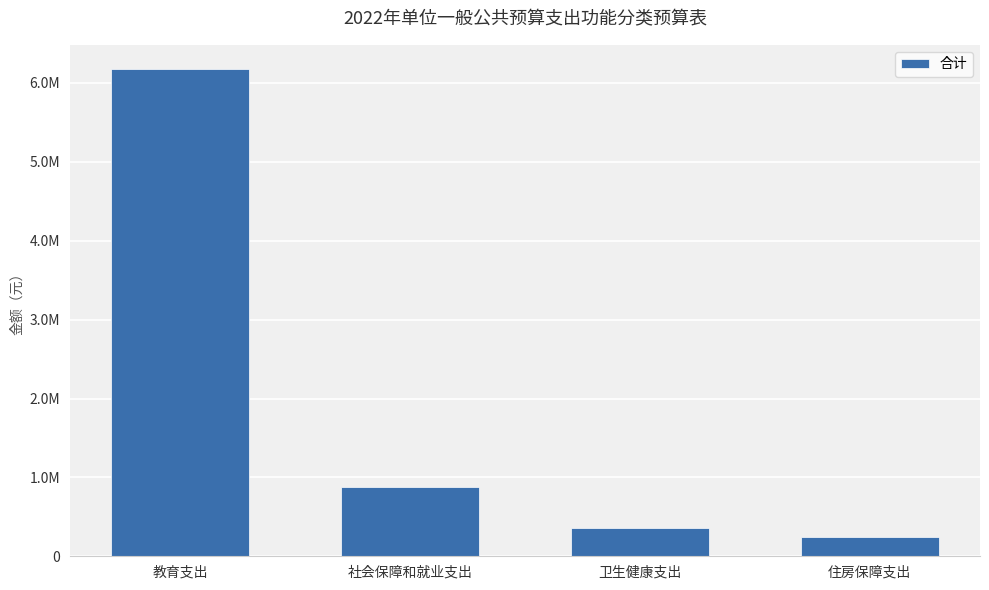

What position from the right is 教育支出?

4